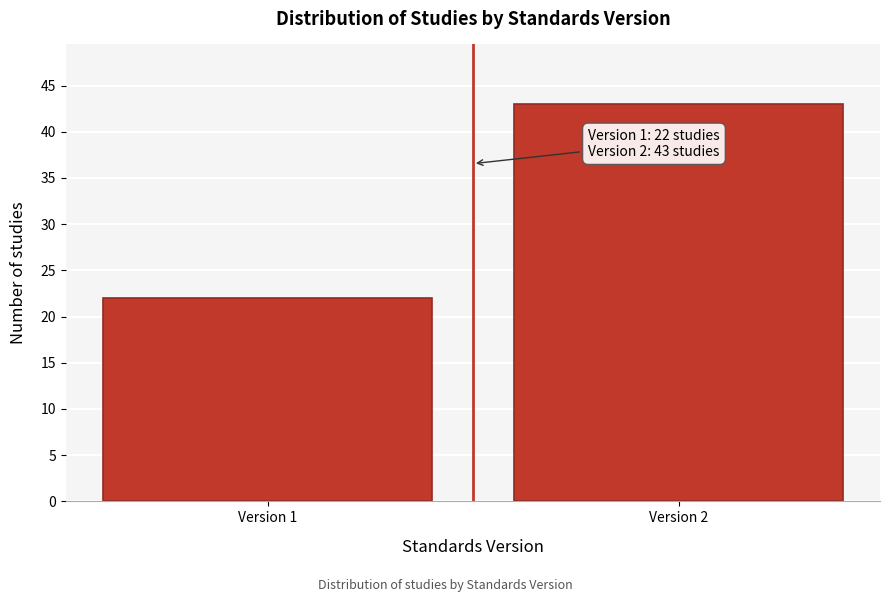

Reading left to right, what are all the values shown in this chart?

22	43